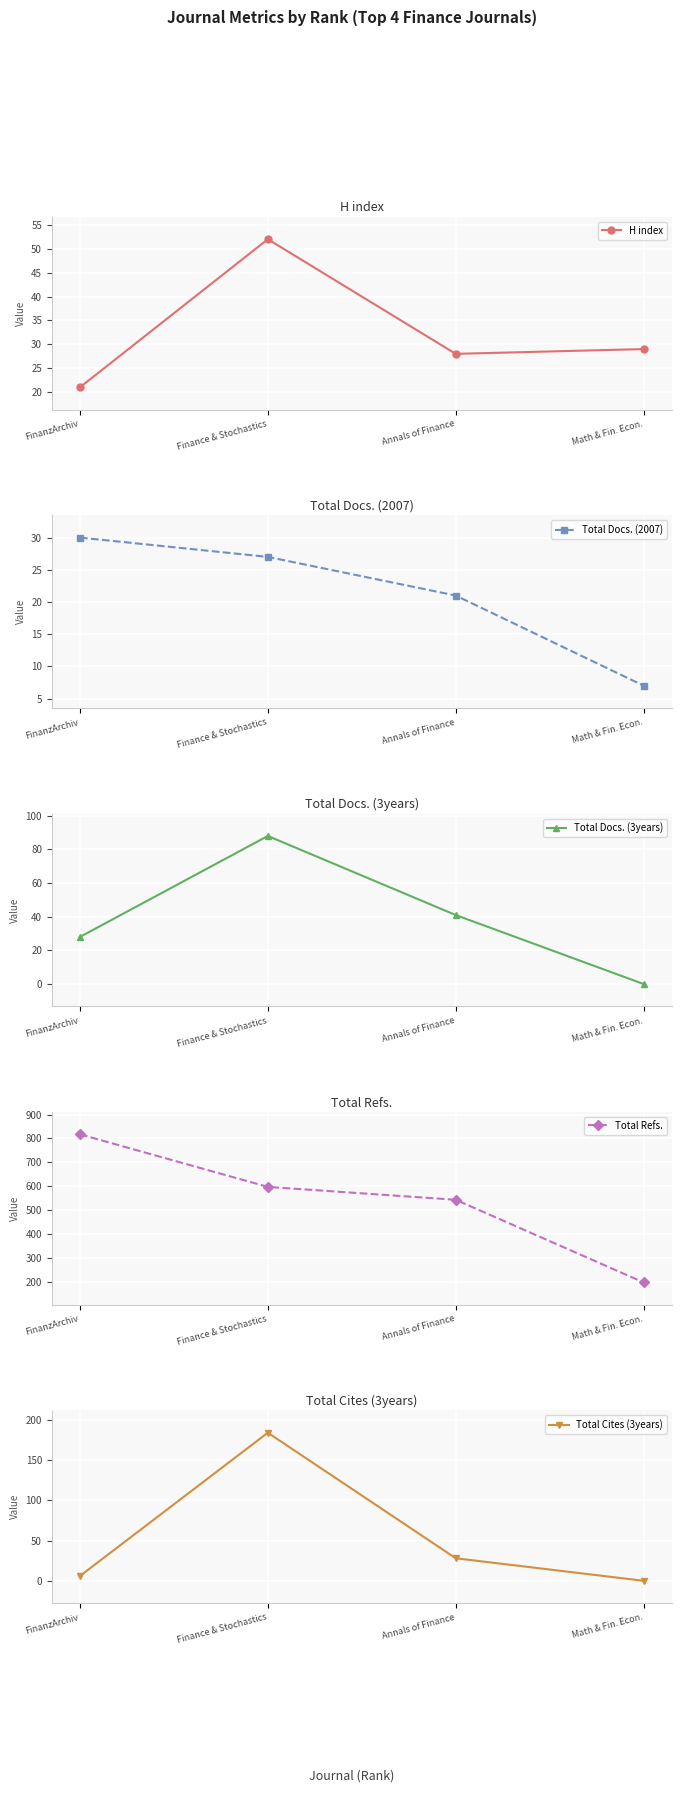

What is the sum of the Total Cites (3years) values at Math & Fin. Econ. and FinanzArchiv?

6